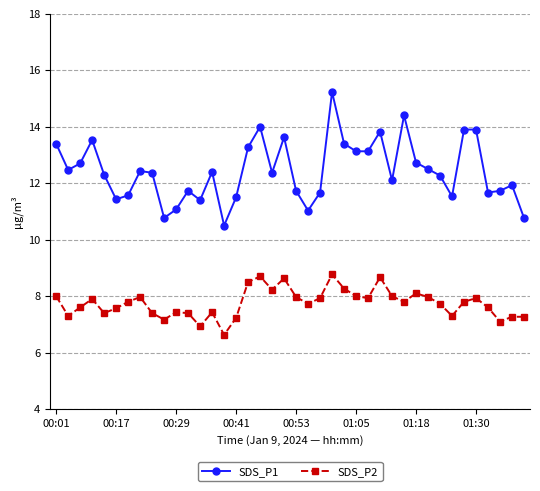

How many values in the SDS_P1 series exceed 12?

24